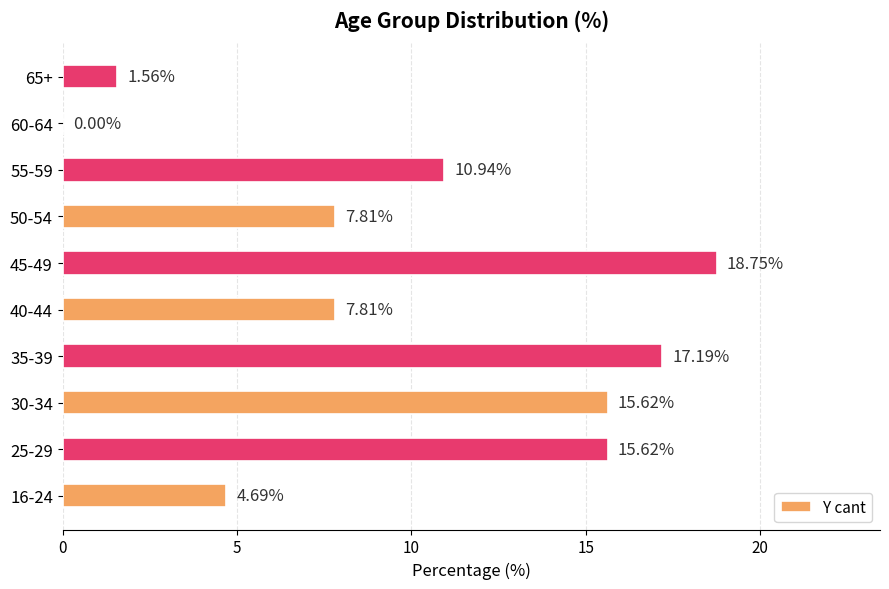

Which has a higher value, 60-64 or 35-39?

35-39